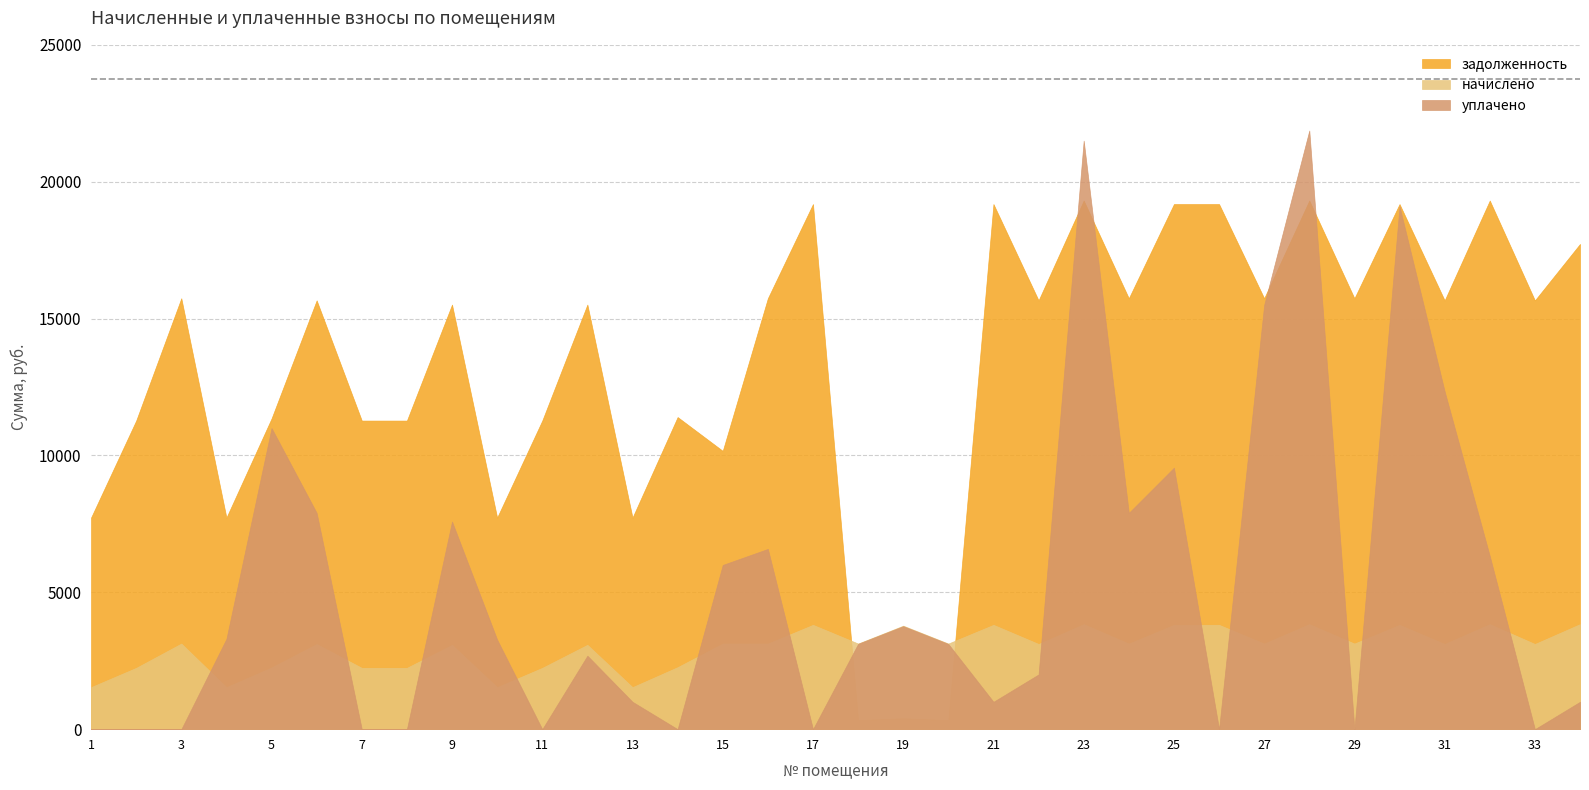

At 27, list the series in order from smallest to largest.

начислено, уплачено, задолженность